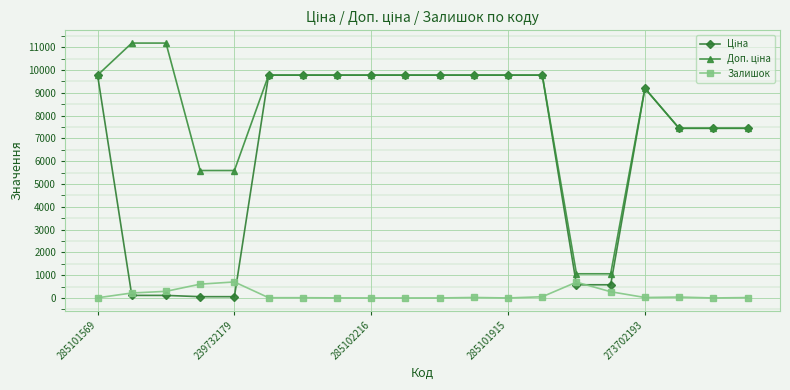

True or false: Залишок has more than 2 interior local peaks.

True